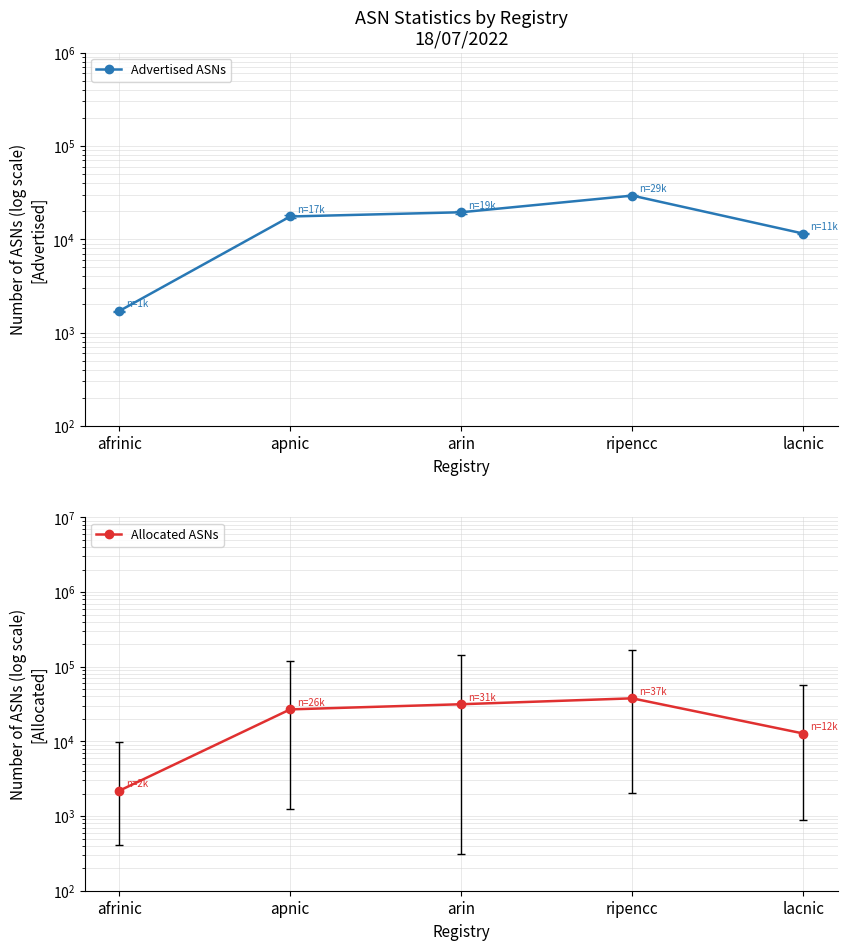

List the labels in order of Advertised ASNs value, largest first.

ripencc, arin, apnic, lacnic, afrinic